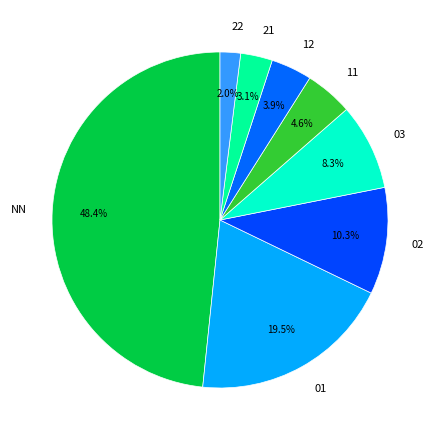

To the nearest percent, what portion does 21 represent?

3%